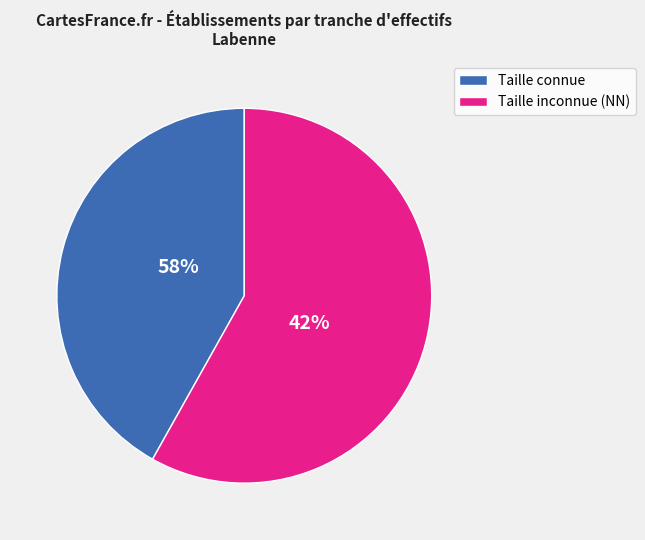

Is it true that 03 is 12% of the pie?

False